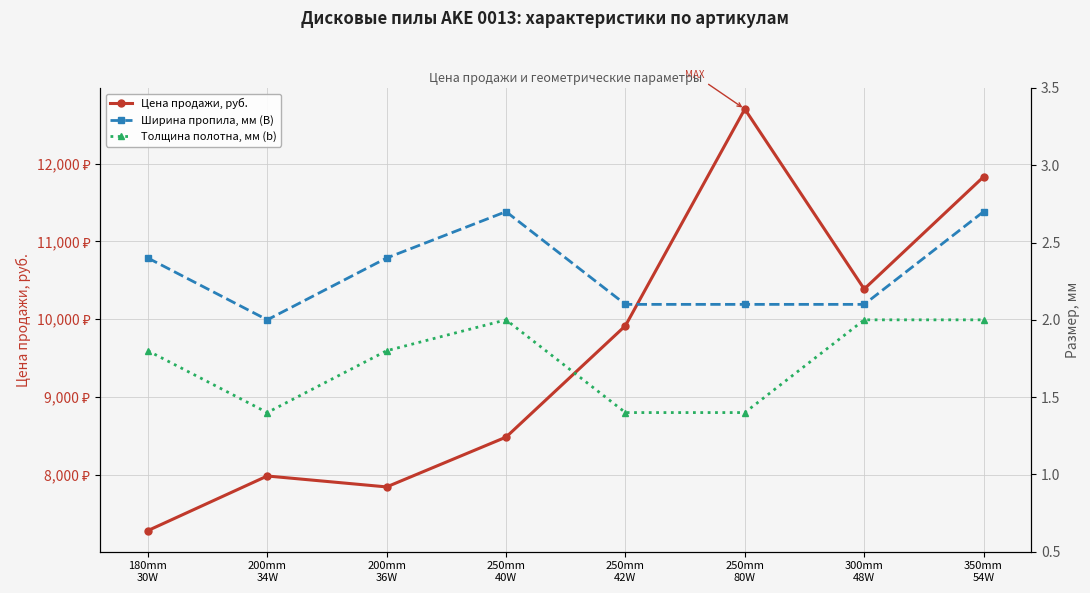

In Ширина пропила, мм (B), how many points are lower than both neighbors (excluding endpoints)?

1